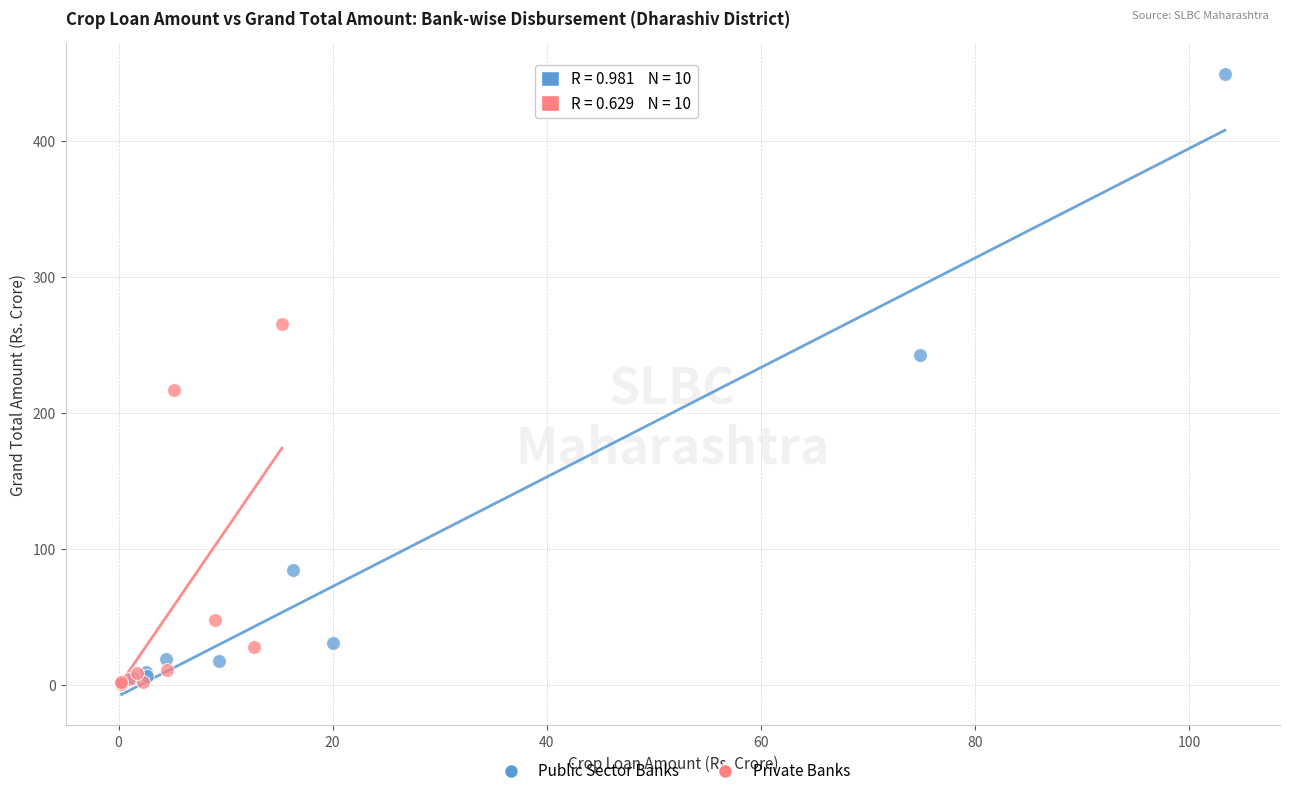

Which series reaches the maximum Y coordinate?

Public Sector Banks